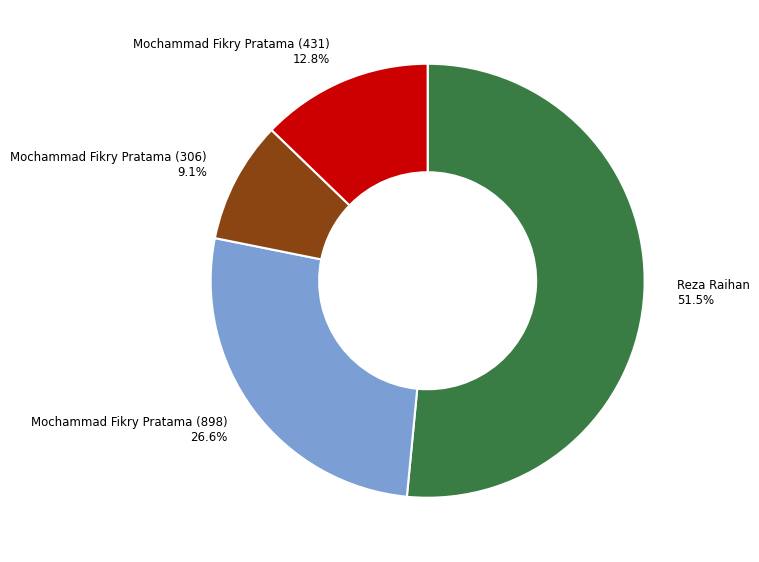

Is it true that Mochammad Fikry Pratama (306) is 9% of the pie?

True